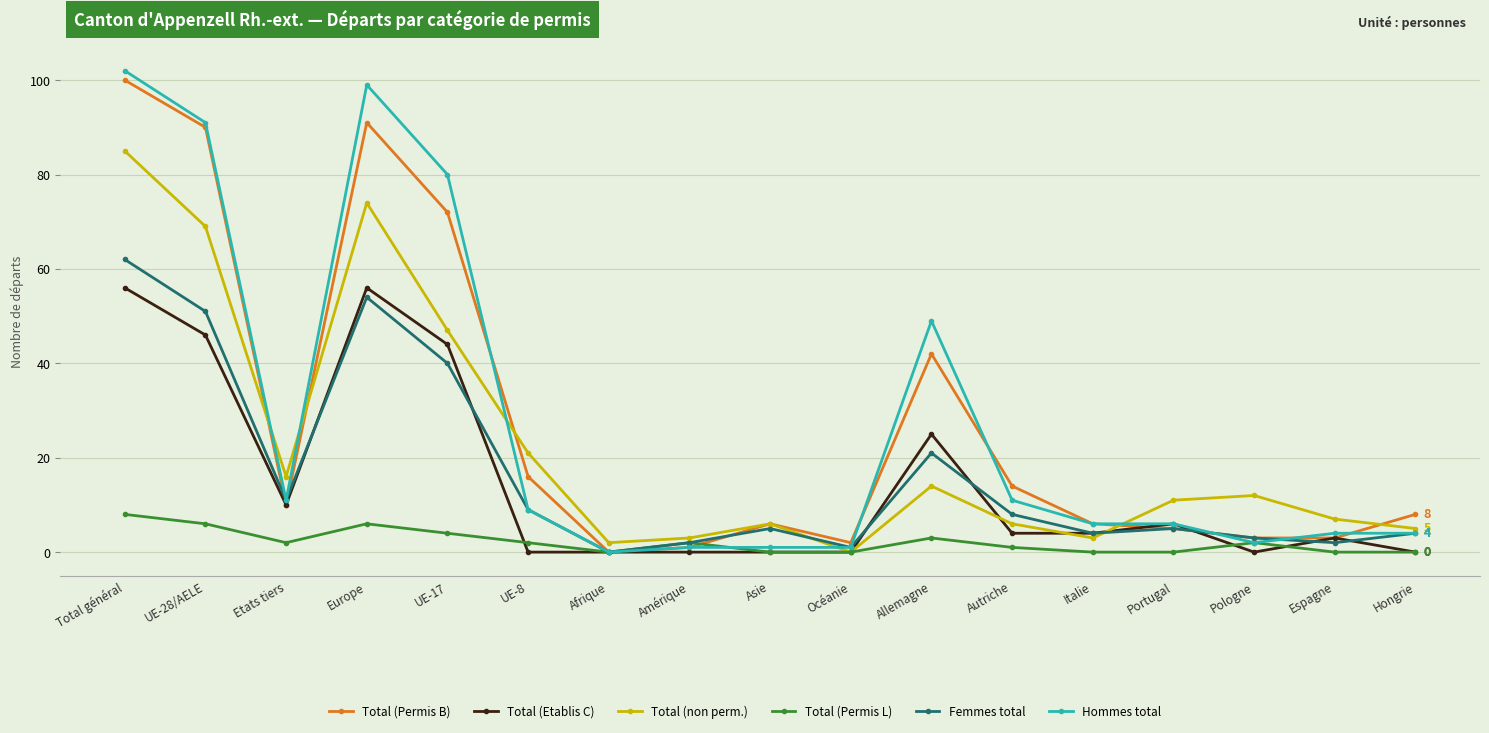

What value does the Total (non perm.) series have at Etats tiers, to the nearest 5?

15